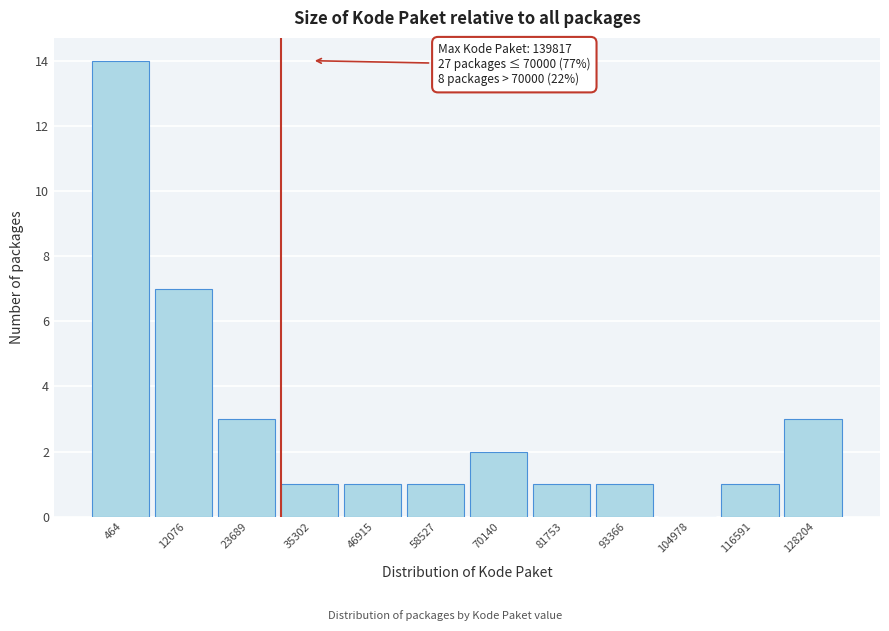

Reading left to right, transcribe all the data shown in this chart.

464=14	12076=7	23689=3	35302=1	46915=1	58527=1	70140=2	81753=1	93366=1	104978=0	116591=1	128204=3